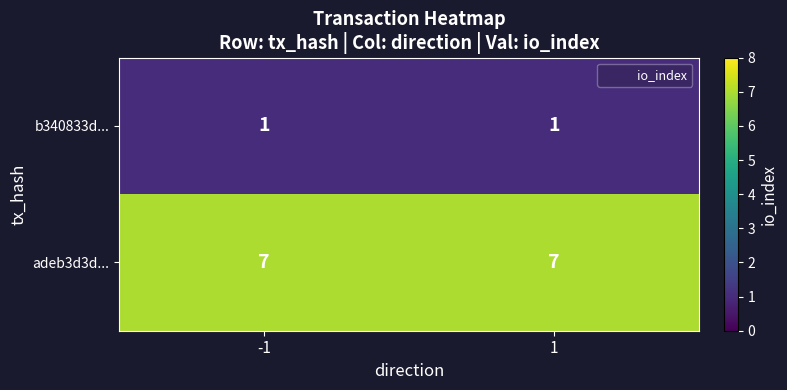

Reading left to right, extract all data points from this chart.

b340833d...: -1=1	1=1
adeb3d3d...: -1=7	1=7